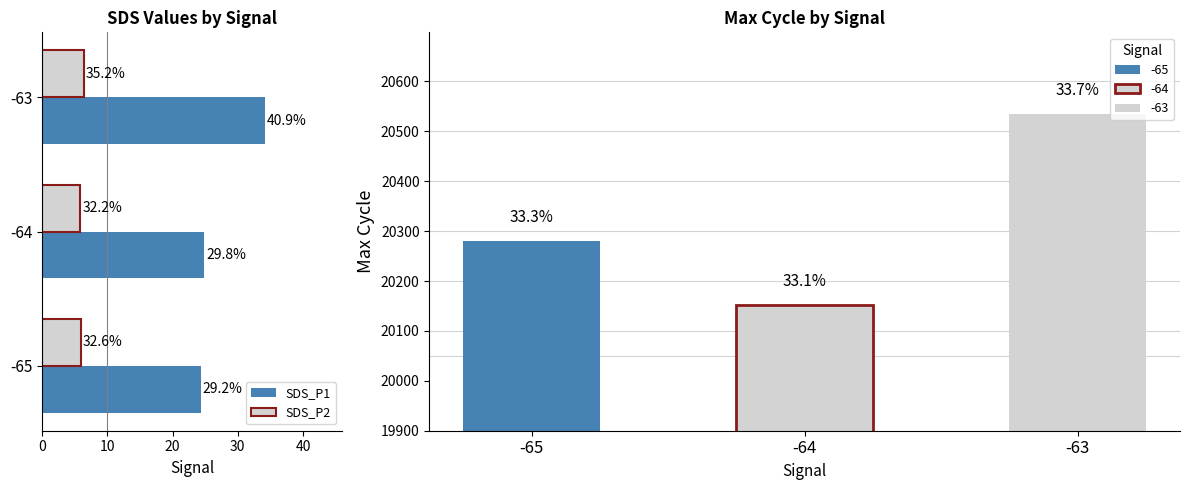

What is the total value across all series at -63?

40.5